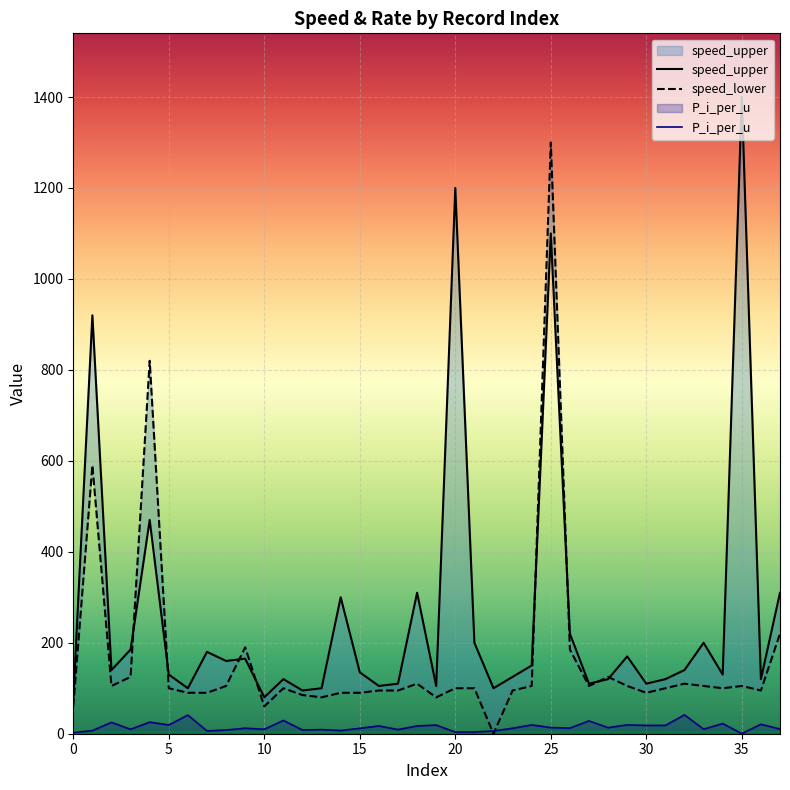

What is the difference between the maximum and minimum values in the P_i_per_u series?

41.1